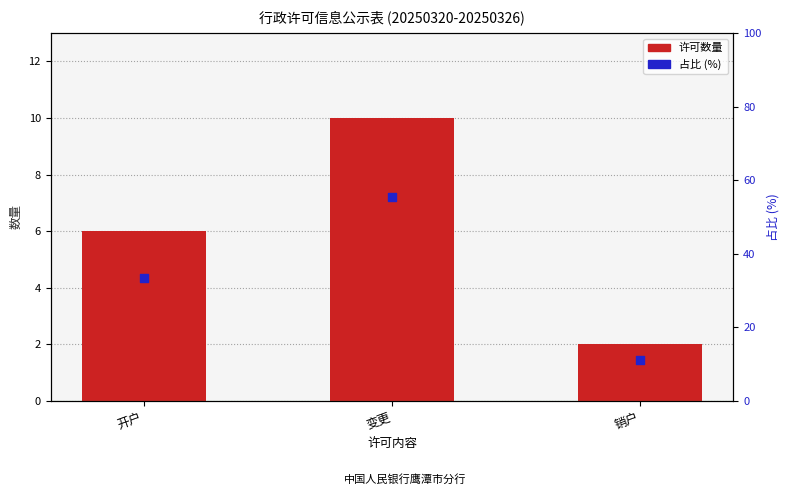

Which series has the widest spread of Y values?

占比 (%)